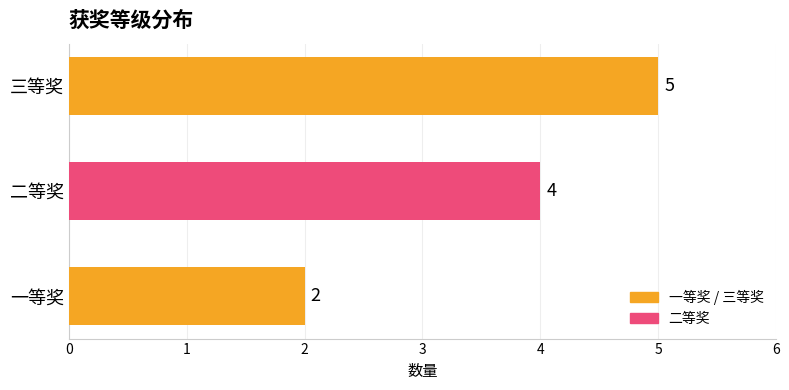

List the labels in order of value, smallest first.

一等奖, 二等奖, 三等奖